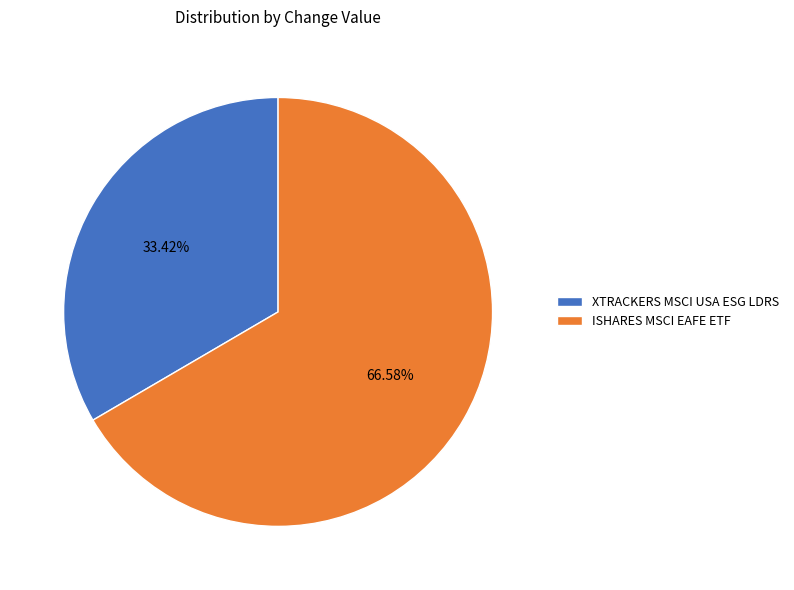

Combined, what portion of the pie is ISHARES MSCI EAFE ETF and XTRACKERS MSCI USA ESG LDRS?

100.0%